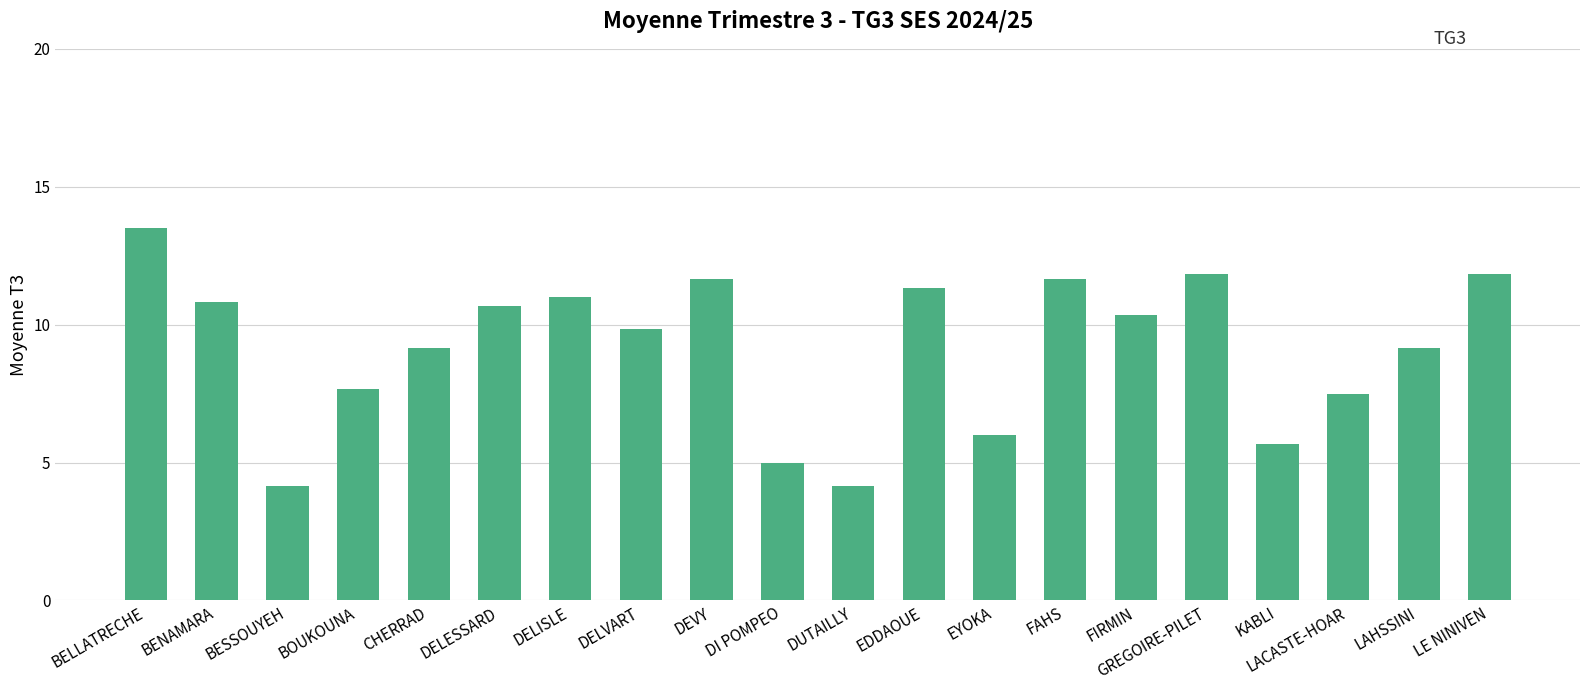

Approximately how many times larger is the value at GREGOIRE-PILET compared to DI POMPEO?

2.4